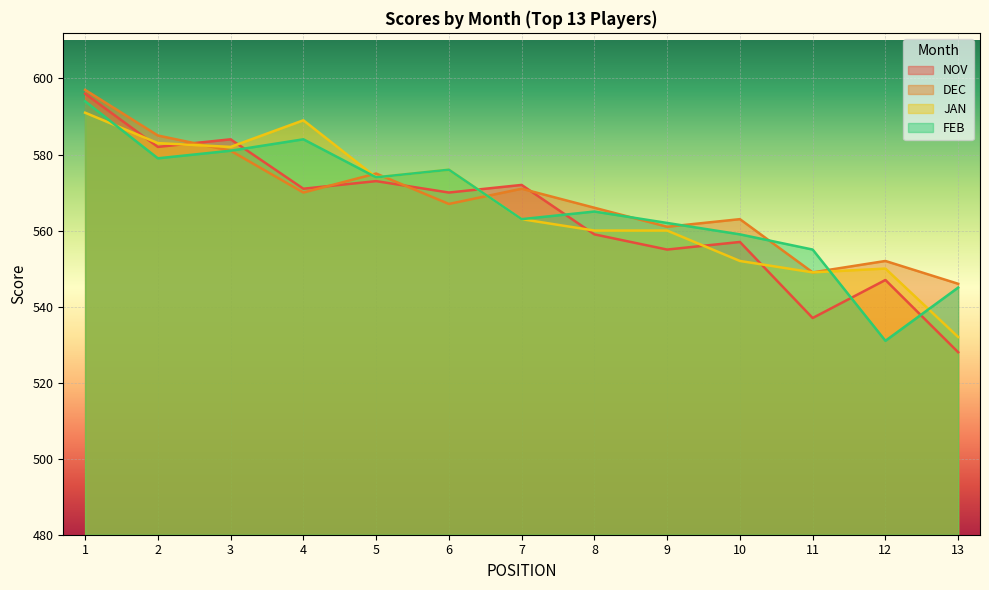

Reading right to left, list all the values displayed in this chart.

NOV: 13=528	12=547	11=537	10=557	9=555	8=559	7=572	6=570	5=573	4=571	3=584	2=582	1=596
DEC: 13=546	12=552	11=549	10=563	9=561	8=566	7=571	6=567	5=575	4=570	3=581	2=585	1=597
JAN: 13=532	12=550	11=549	10=552	9=560	8=560	7=563	6=576	5=574	4=589	3=582	2=583	1=591
FEB: 13=545	12=531	11=555	10=559	9=562	8=565	7=563	6=576	5=574	4=584	3=581	2=579	1=594